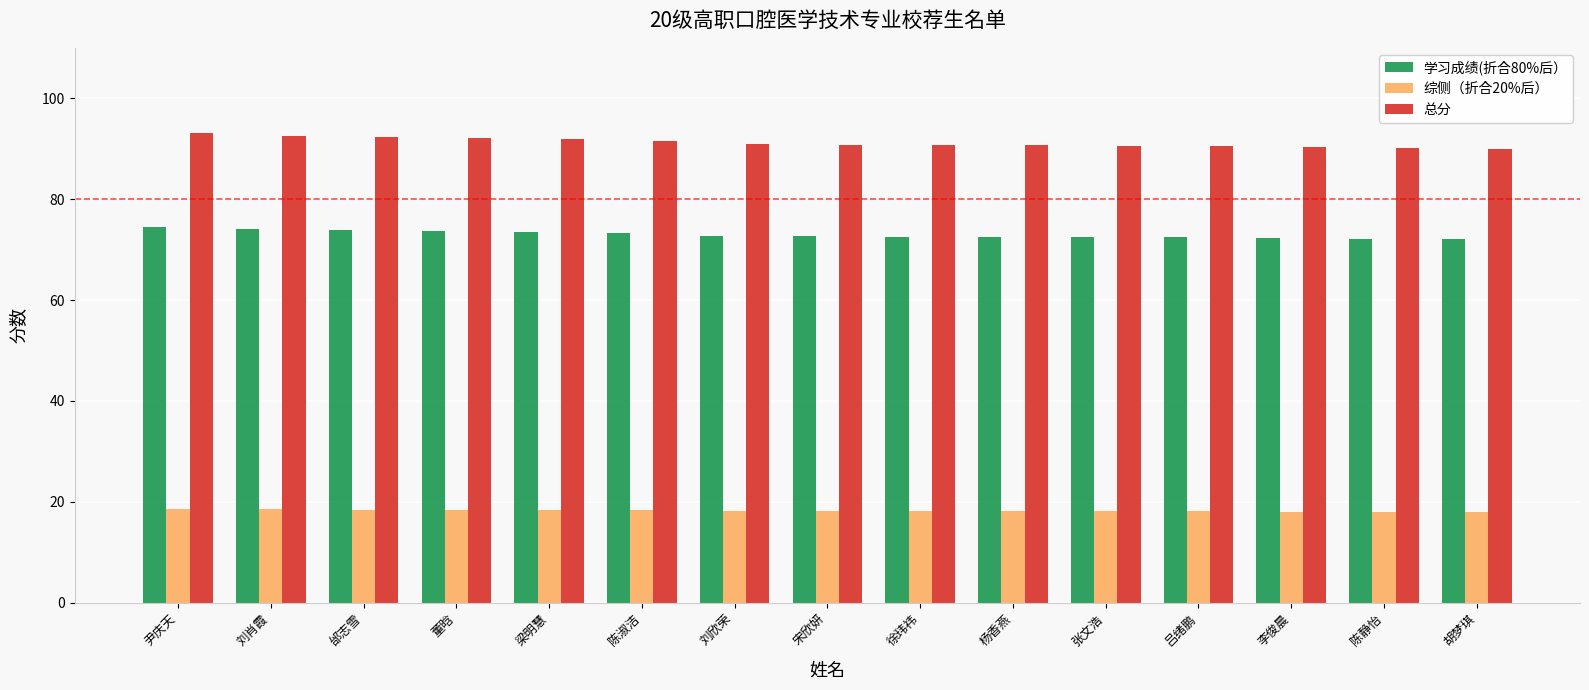

The 学习成绩(折合80%后） series shows 72.1 at 陈静怡. True or false?

True